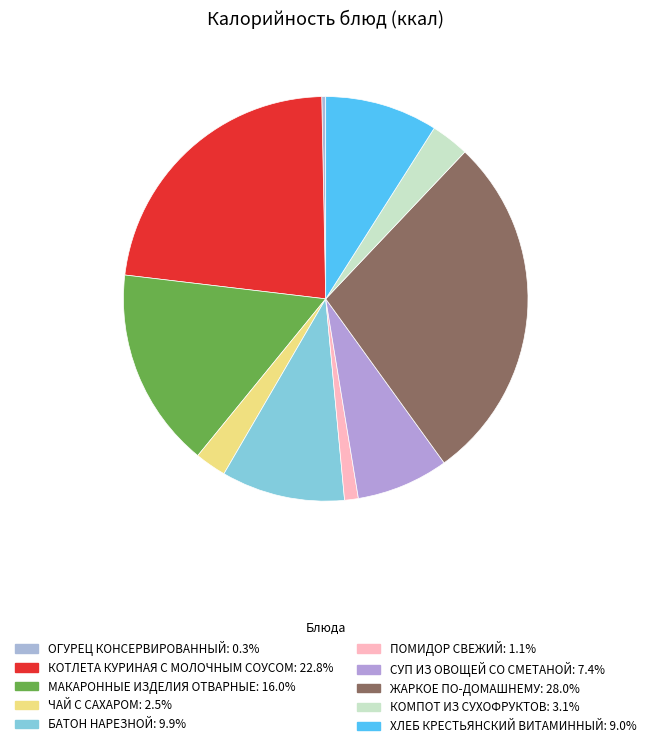

Rank the categories by value from highest to lowest.

ЖАРКОЕ ПО-ДОМАШНЕМУ, КОТЛЕТА КУРИНАЯ С МОЛОЧНЫМ СОУСОМ, МАКАРОННЫЕ ИЗДЕЛИЯ ОТВАРНЫЕ, БАТОН НАРЕЗНОЙ, ХЛЕБ КРЕСТЬЯНСКИЙ ВИТАМИННЫЙ, СУП ИЗ ОВОЩЕЙ СО СМЕТАНОЙ, КОМПОТ ИЗ СУХОФРУКТОВ, ЧАЙ С САХАРОМ, ПОМИДОР СВЕЖИЙ, ОГУРЕЦ КОНСЕРВИРОВАННЫЙ